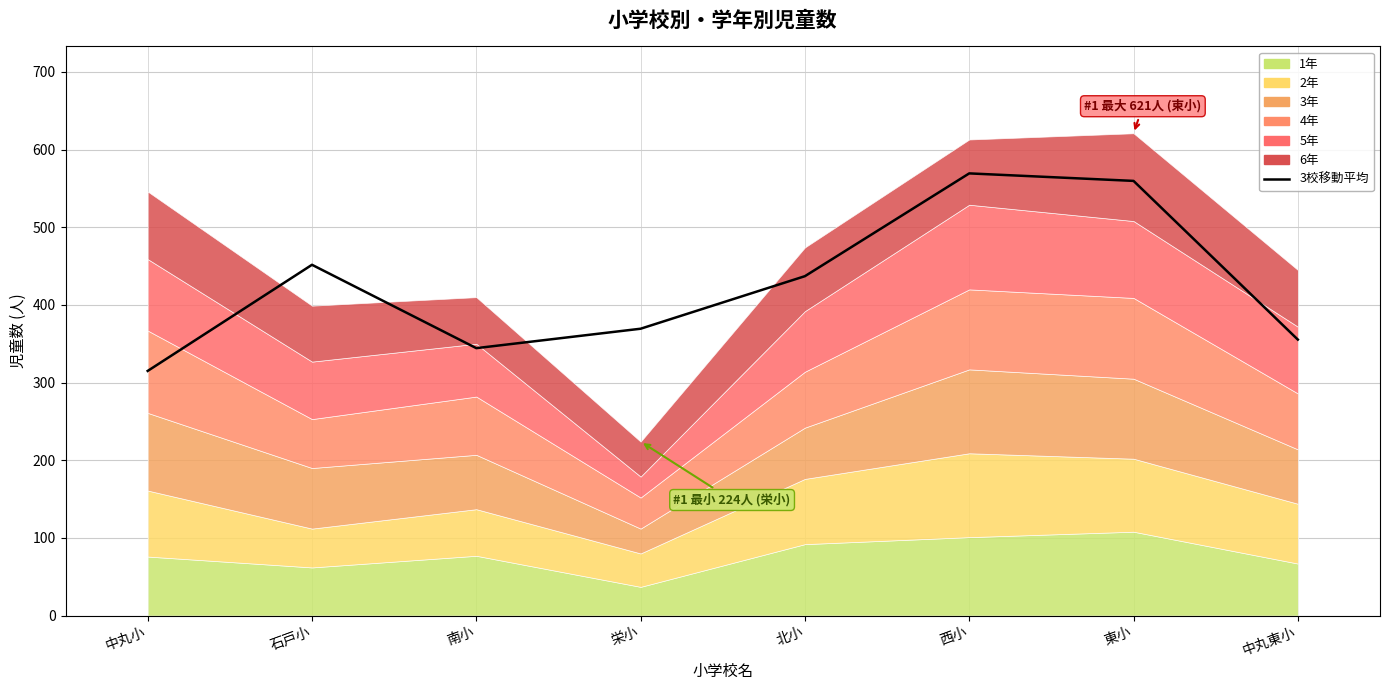

What is the difference between the values at 中丸小 and 石戸小?

136.7